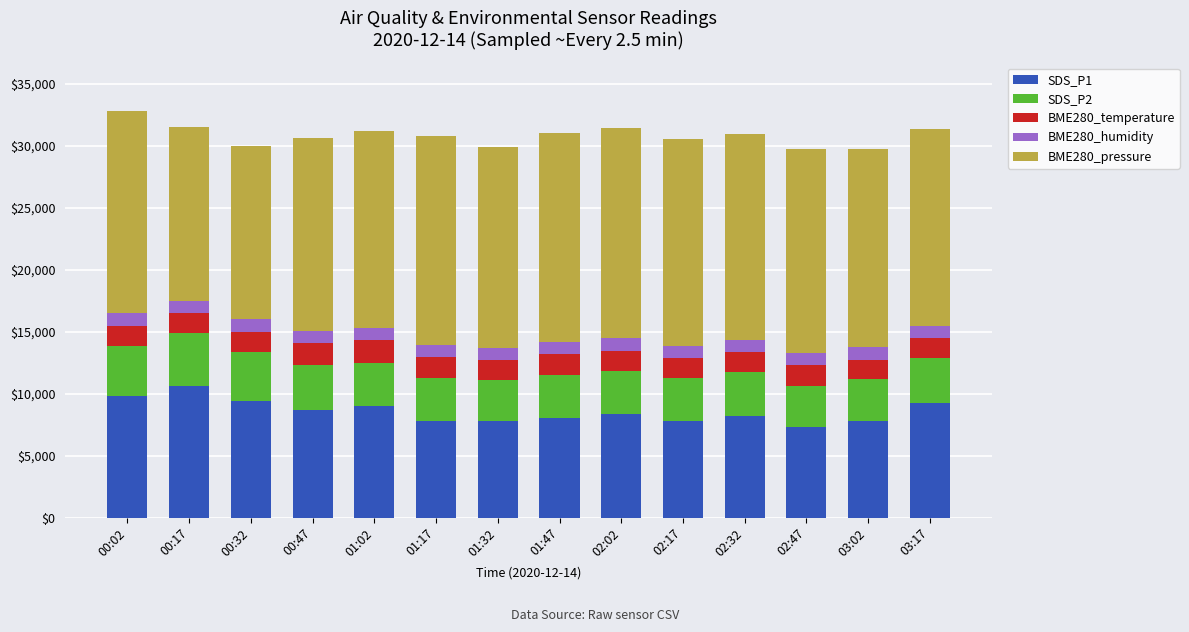

What is the total value across all series at 02:47?

29751.8